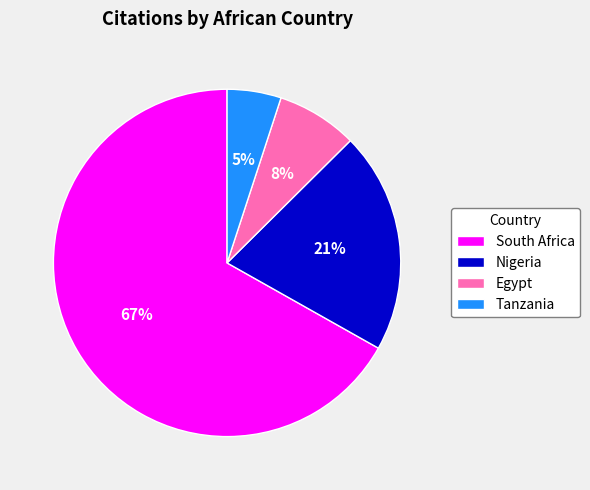

Which slice is the smallest?

Tanzania